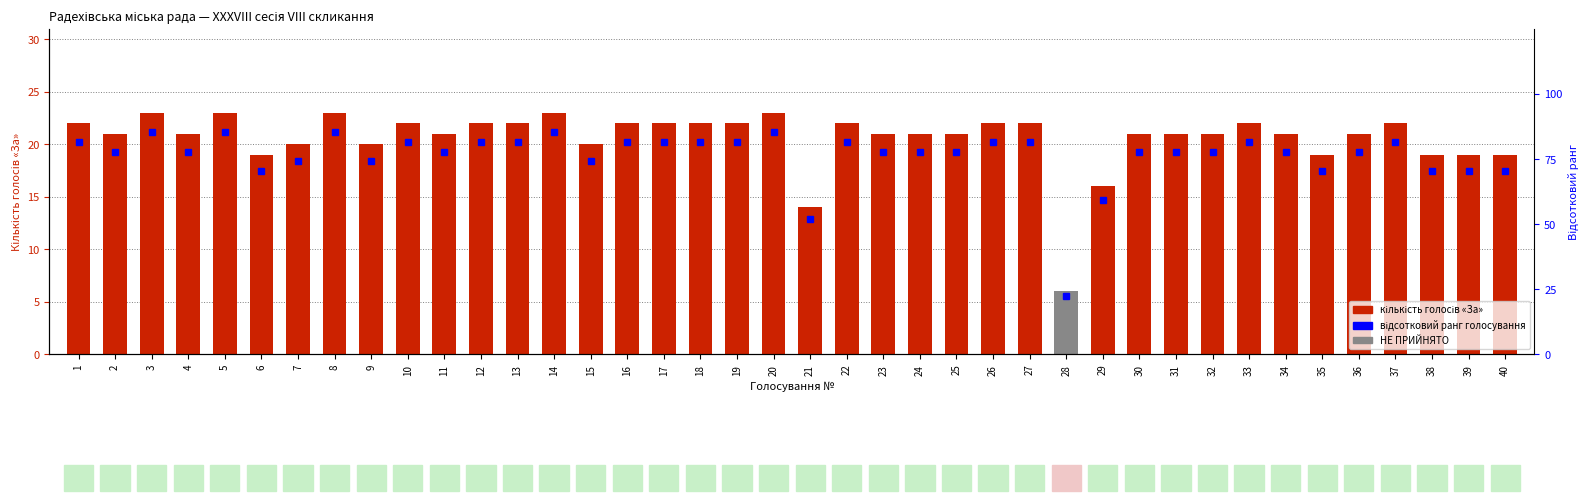

What is the difference between the maximum and minimum values in the кількість голосів «За» series?

17.0